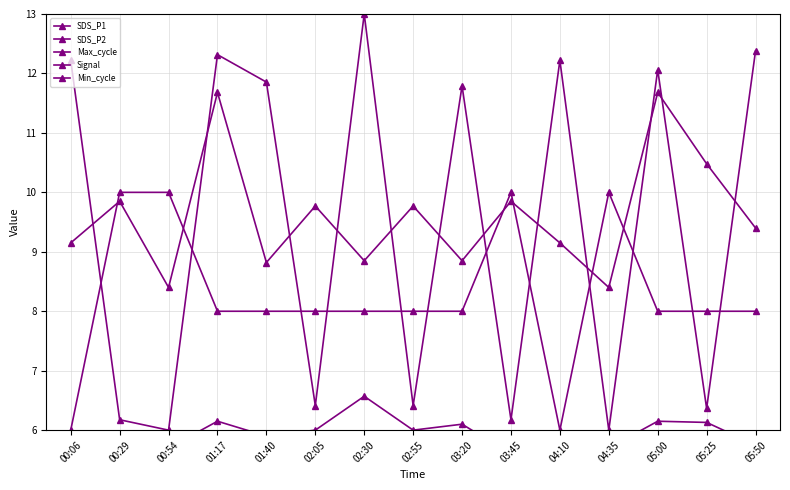

How many data points does each series have?

15